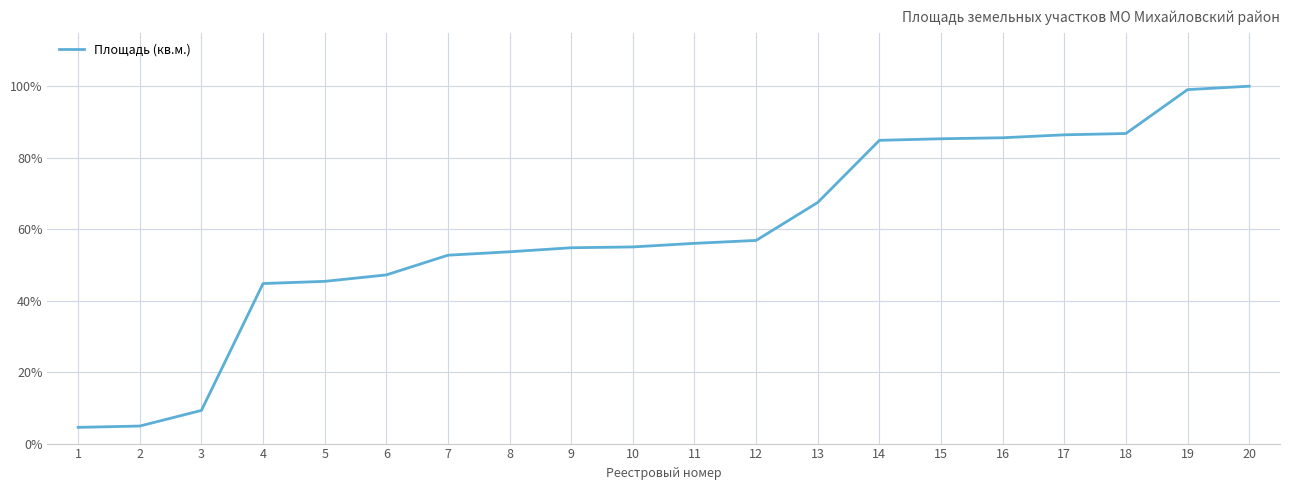

Read the value at 20.

100.0